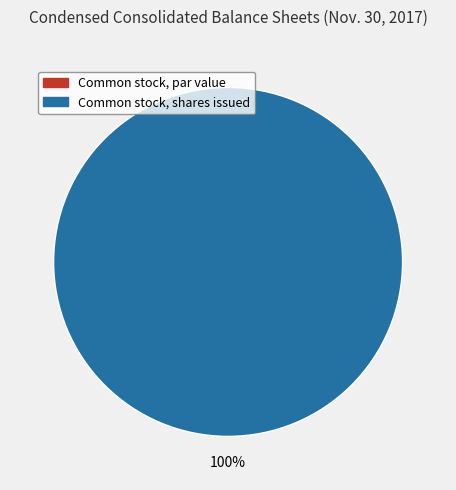

True or false: Common stock, par value accounts for 11% of the total.

False